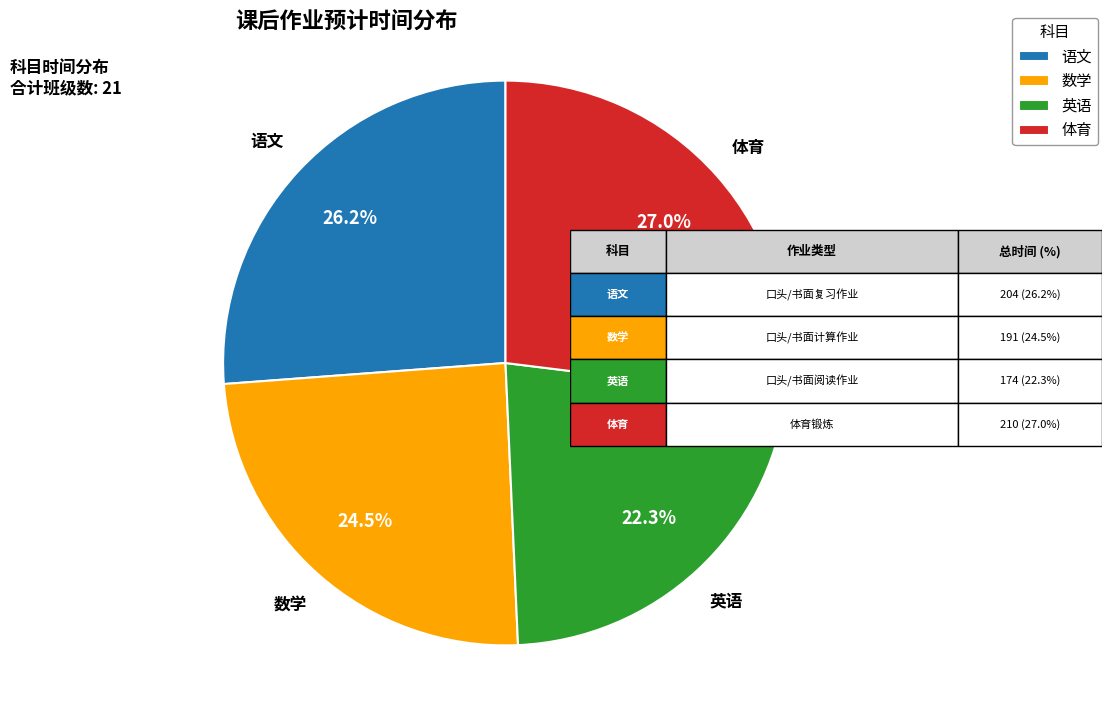

What is the ratio of the value at 语文 to the value at 体育?

1.0